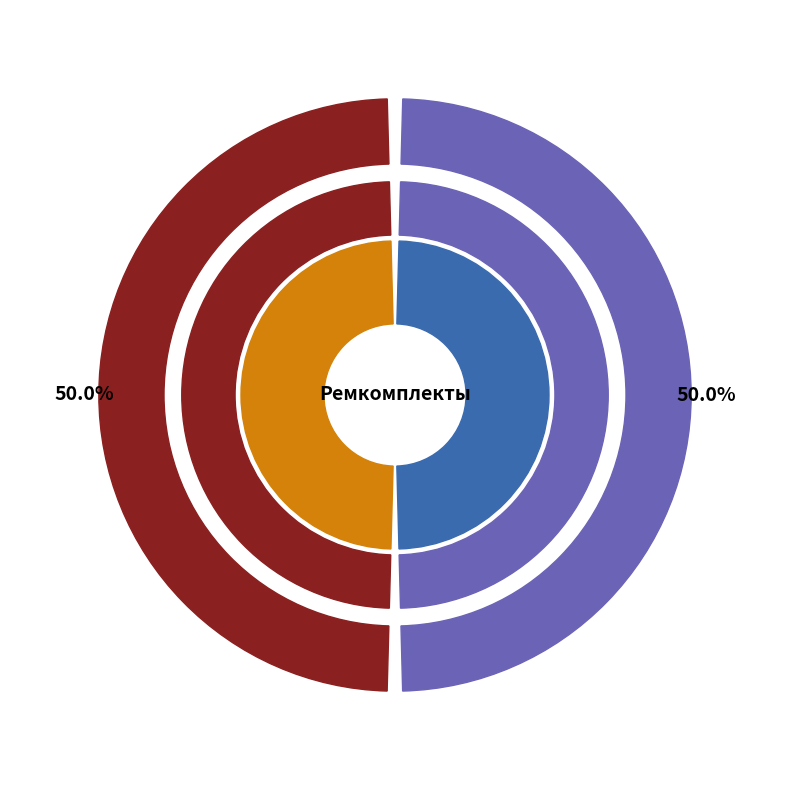

To the nearest percent, what is the combined percentage of РК-КПС6-63.40/2-ЕП ремкомплект and РК-КПС6-100.40/1-ЕП ремкомплект?

100%